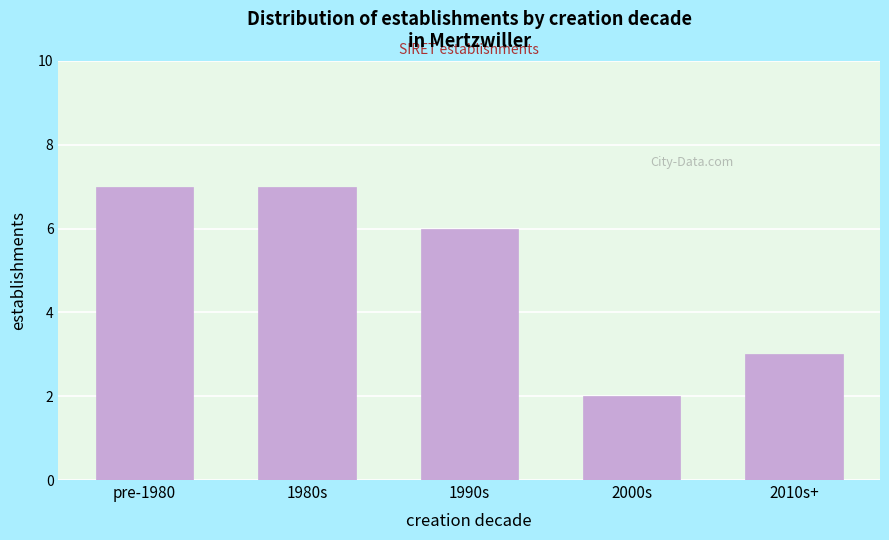

Reading left to right, transcribe all the data shown in this chart.

pre-1980=7	1980s=7	1990s=6	2000s=2	2010s+=3